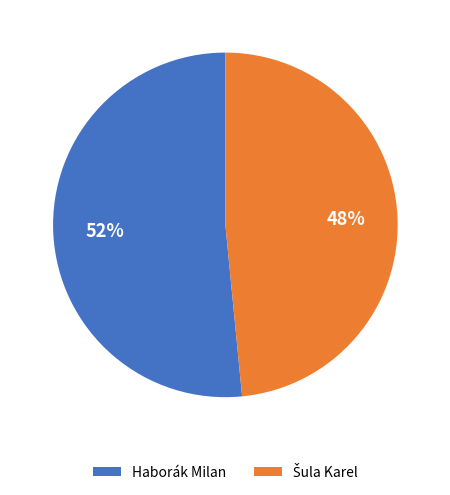

Which category has the biggest portion of the pie?

Haborák Milan